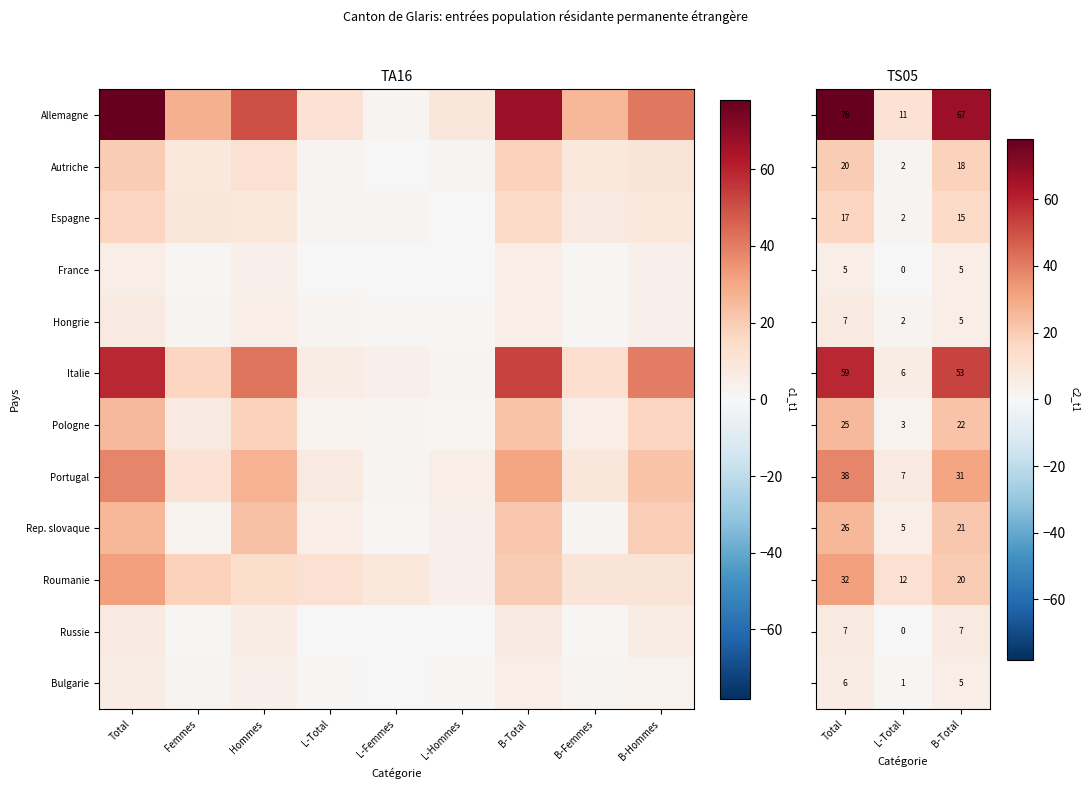

Which series has the largest range (max minus min)?

Allemagne